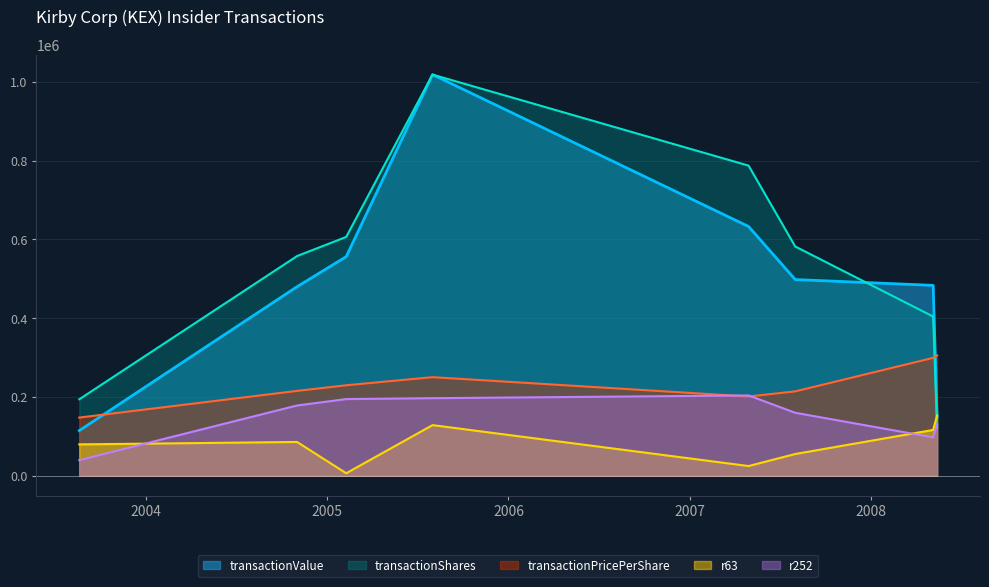

What is the label of the 2nd point from the right?

2008-05-06